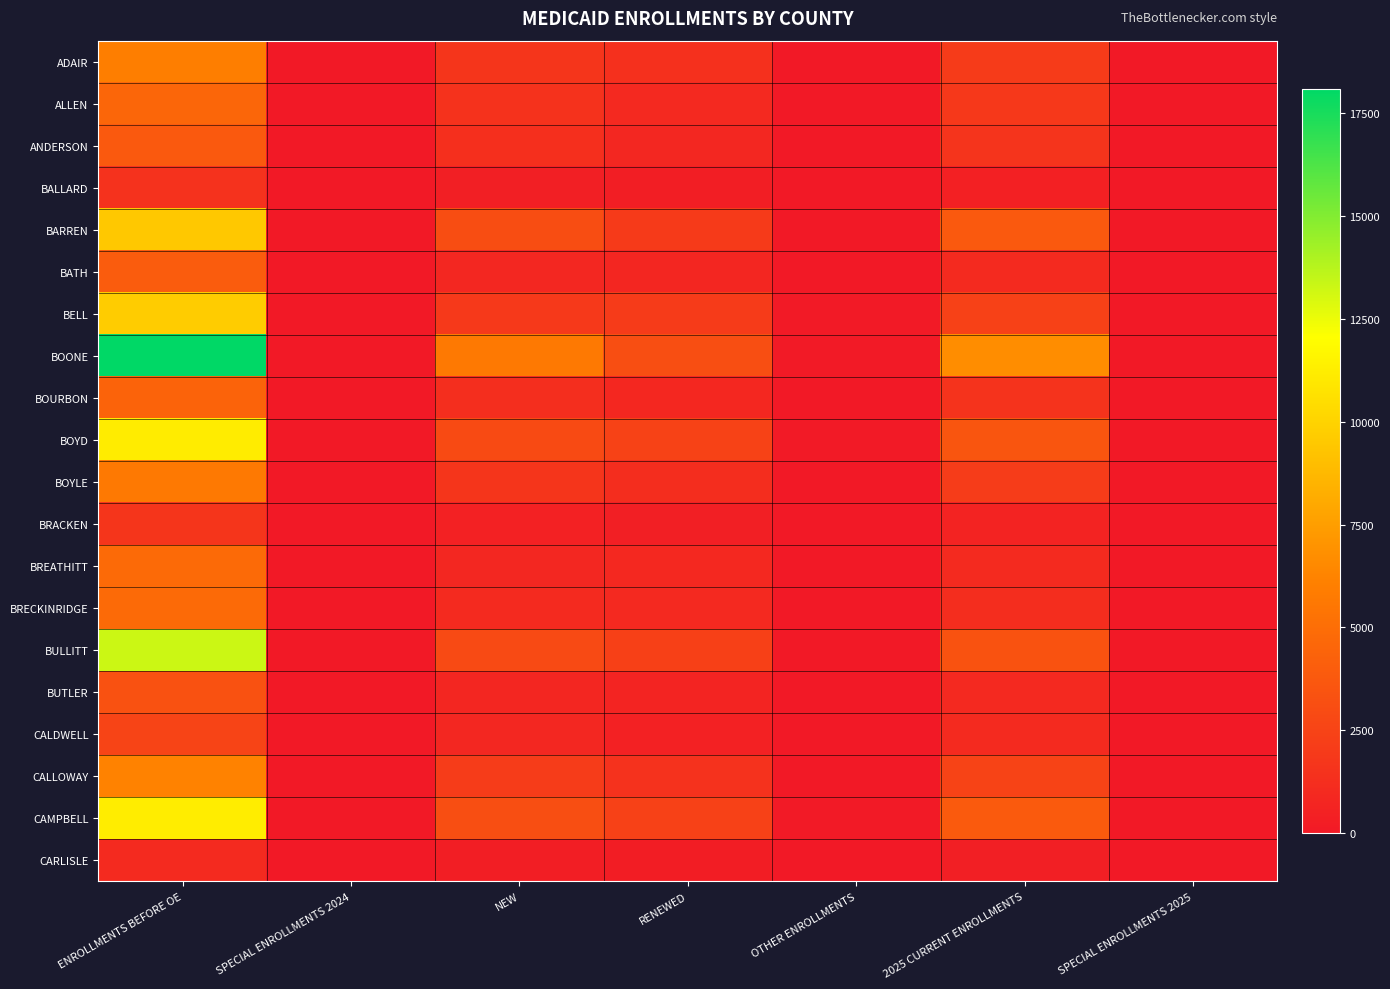

Which series has the largest range (max minus min)?

BOONE